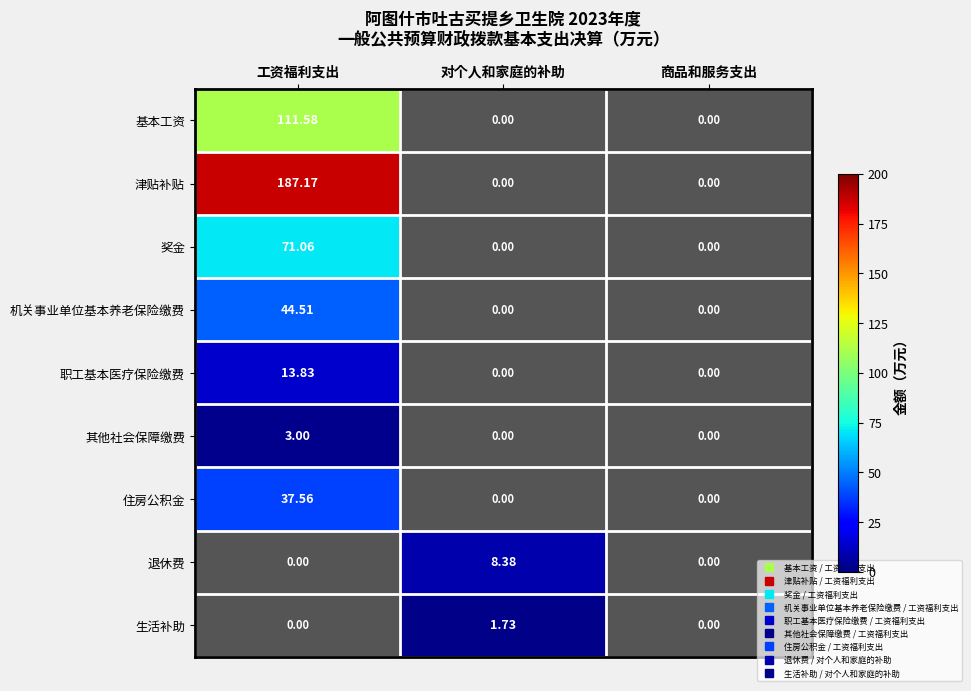

Which series has the largest total across all categories?

津贴补贴